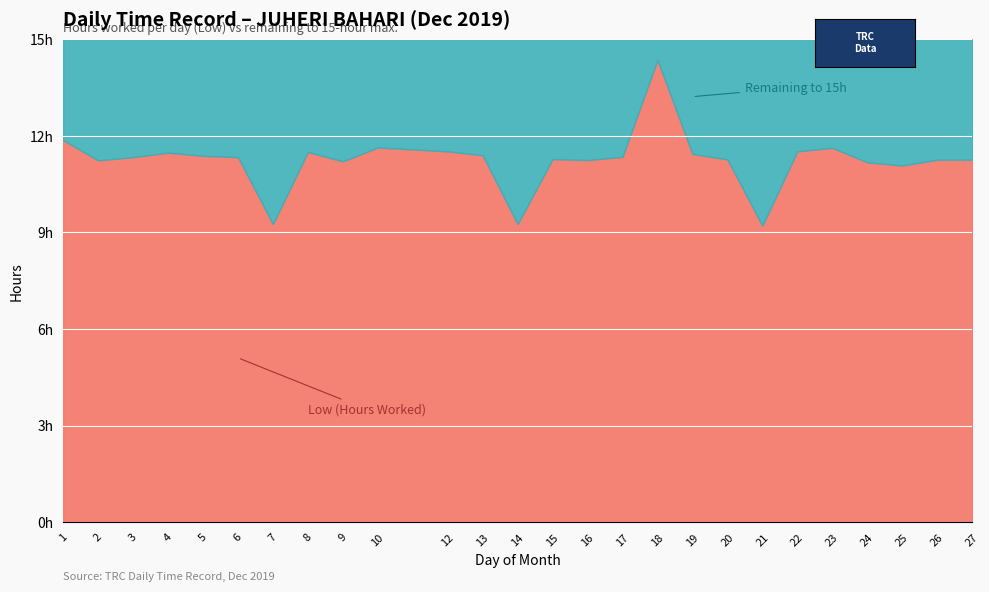

What is the value of the Remaining to 15h point at the 21st from the left?

3.5